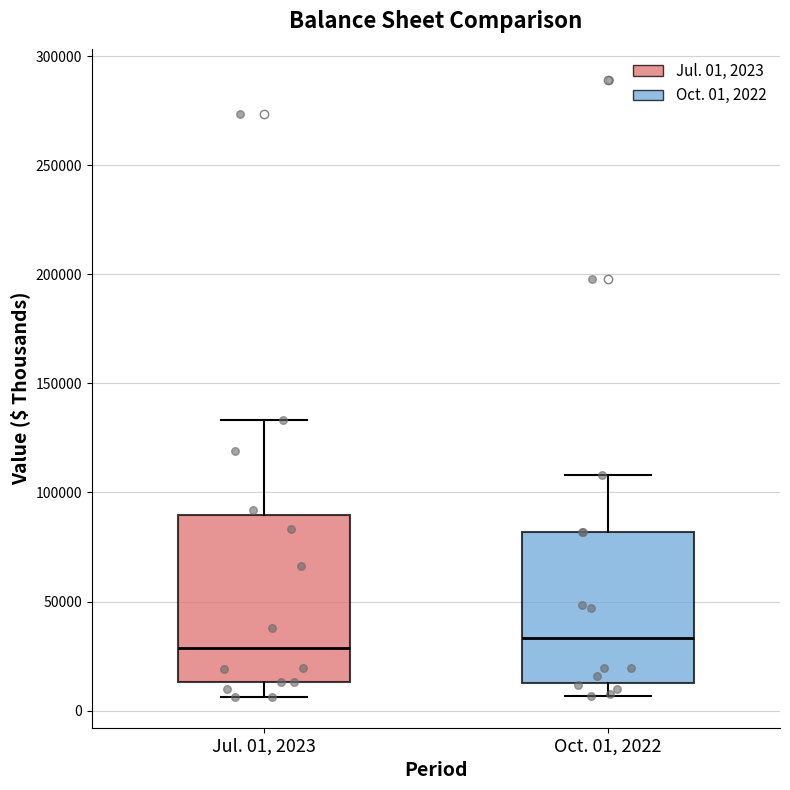

Reading left to right, transcribe this box plot: for each box, give where its median line is, the range the box spans, and where its two whiskers end, as read against the y-axis. The values are not printed on the chart, so give them approximately, as read against the axis.

Jul. 01, 2023: median 30000, box 15000 to 90000, whiskers 5000 to 135000
Oct. 01, 2022: median 35000, box 15000 to 80000, whiskers 5000 to 110000